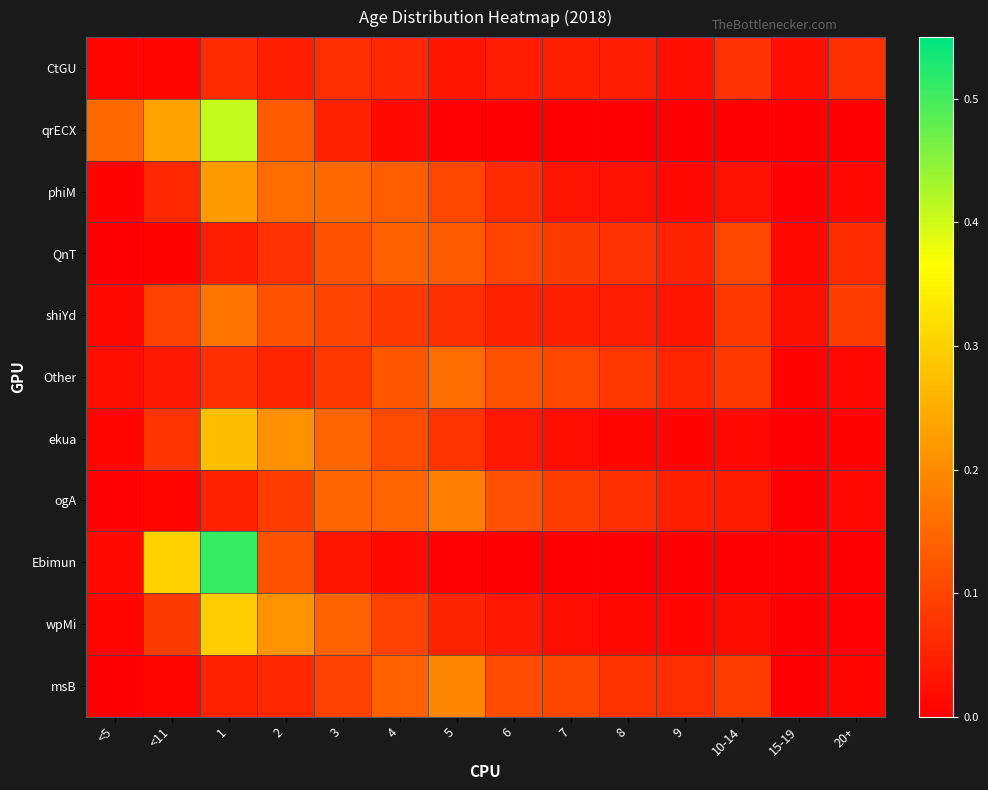

List the series in order of their peak value, highest first.

Ebimun, qrECX, wpMi, ekua, phiM, msB, ogA, shiYd, Other, QnT, CtGU